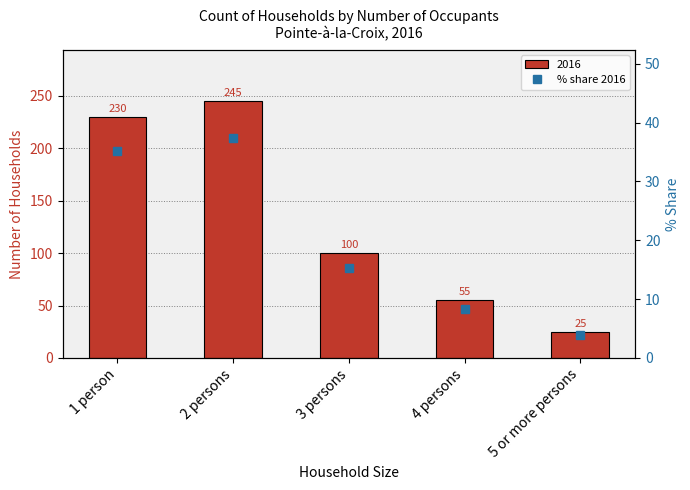

Which has a higher value, 1 person or 3 persons?

1 person